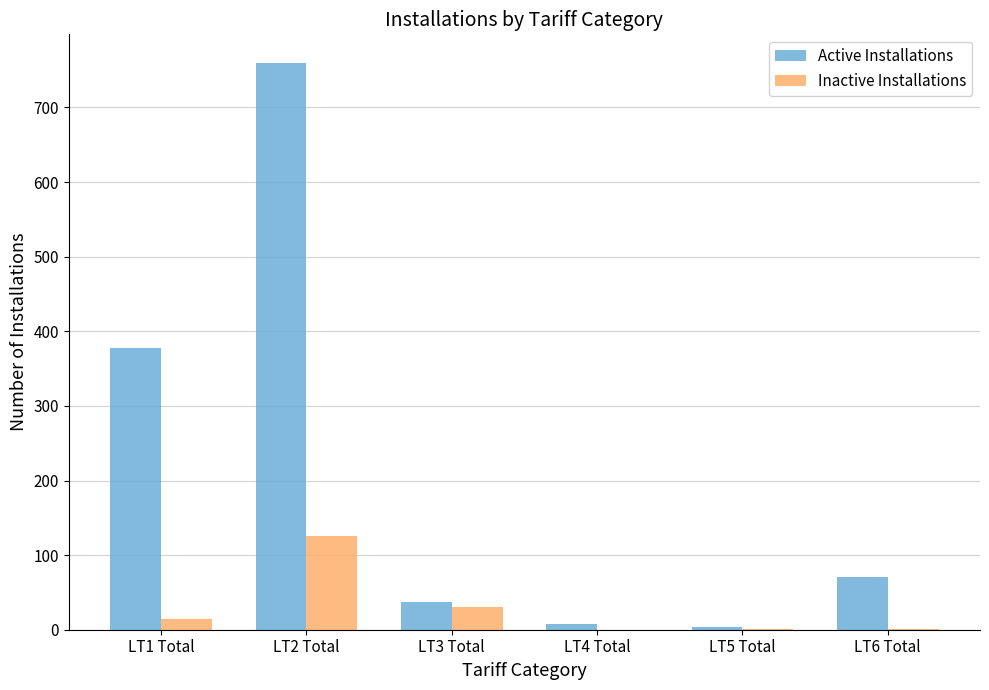

What are all the series names shown in the legend?

Active Installations, Inactive Installations